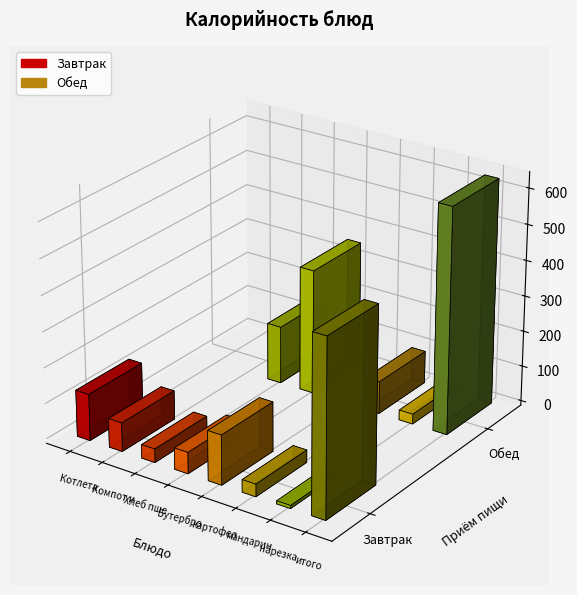

True or false: Обед has a value of 310.3 at Компот из сухофруктов.

False